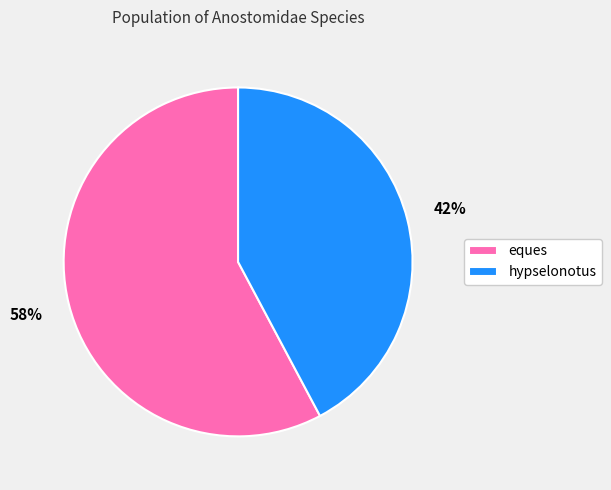

True or false: hypselonotus accounts for 48% of the total.

False